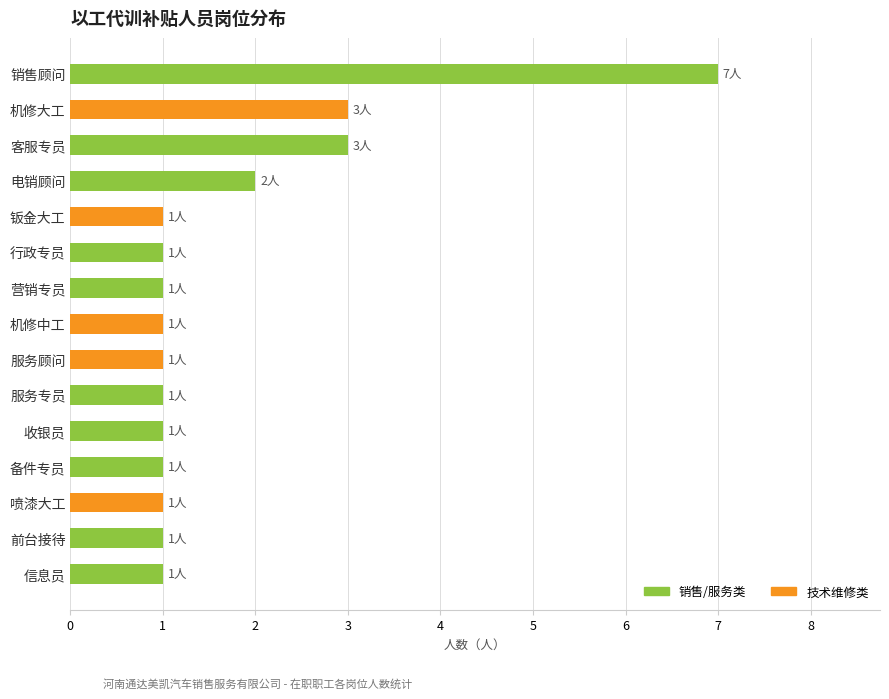

What is the label of the 2nd bar from the bottom?

前台接待